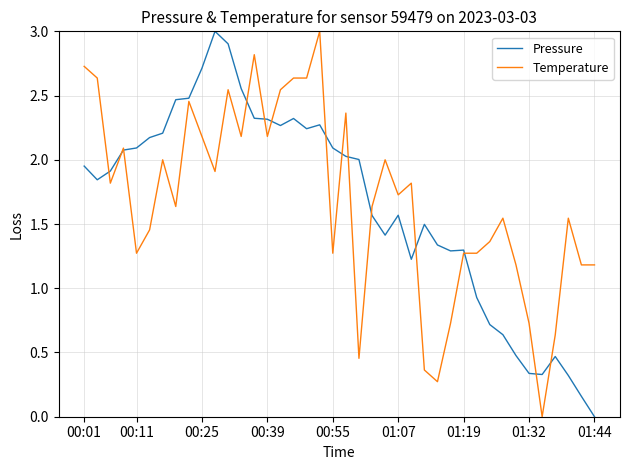

What is the greatest value displayed?

3.0